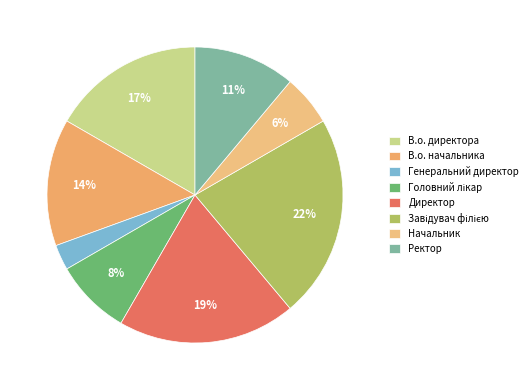

To the nearest percent, what portion does В.о. директора represent?

17%